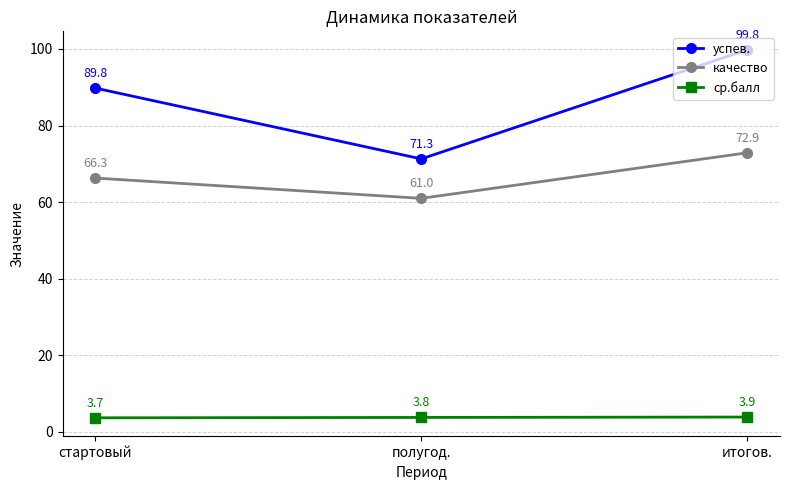

What is the difference between the maximum and minimum values in the качество series?

11.9